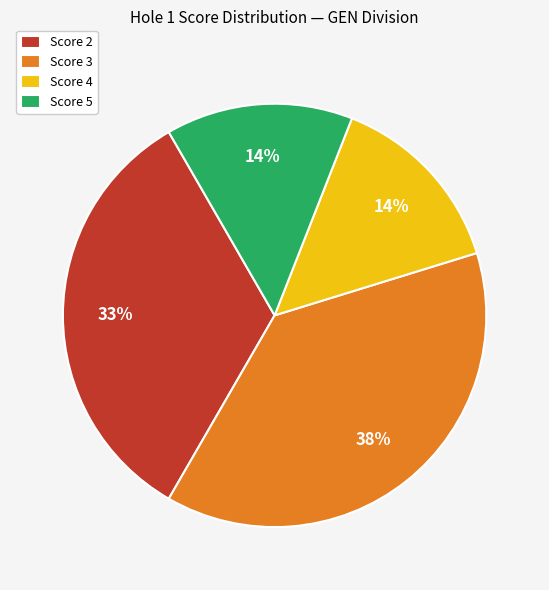

Does Score 2 account for over 50% of the chart?

No